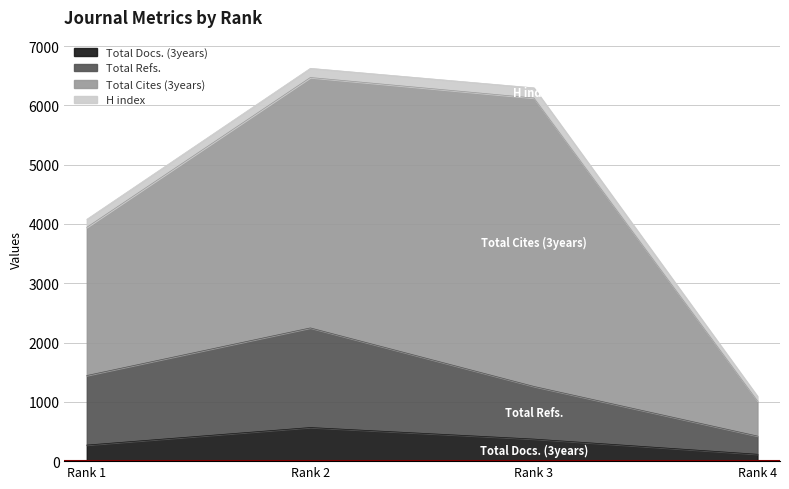

True or false: Total Refs. and Total Docs. (3years) cross at least once.

False